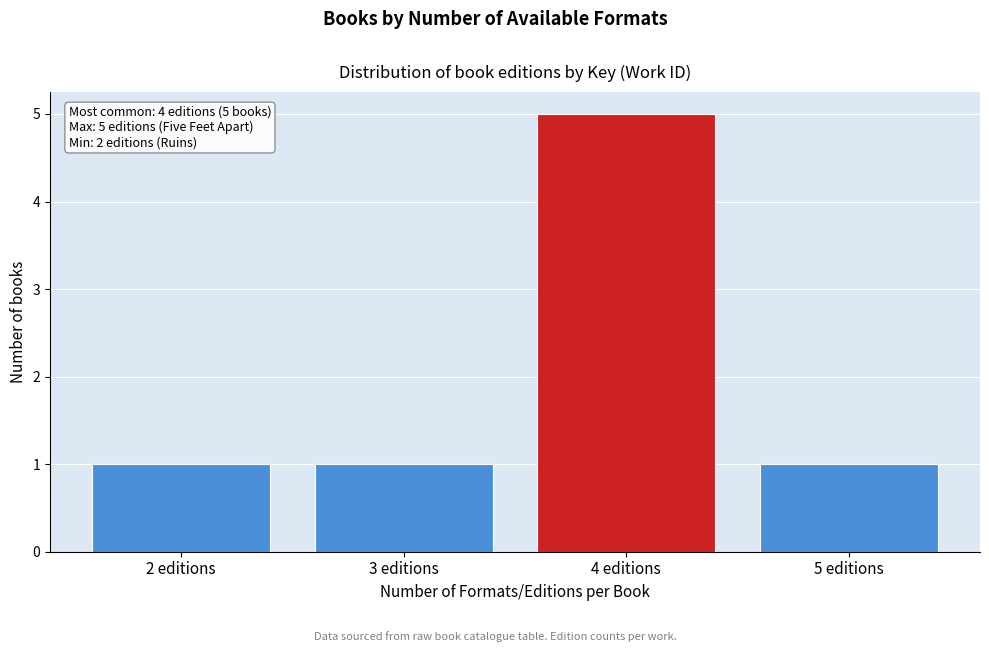

Reading left to right, list all the values displayed in this chart.

2 editions=1	3 editions=1	4 editions=5	5 editions=1